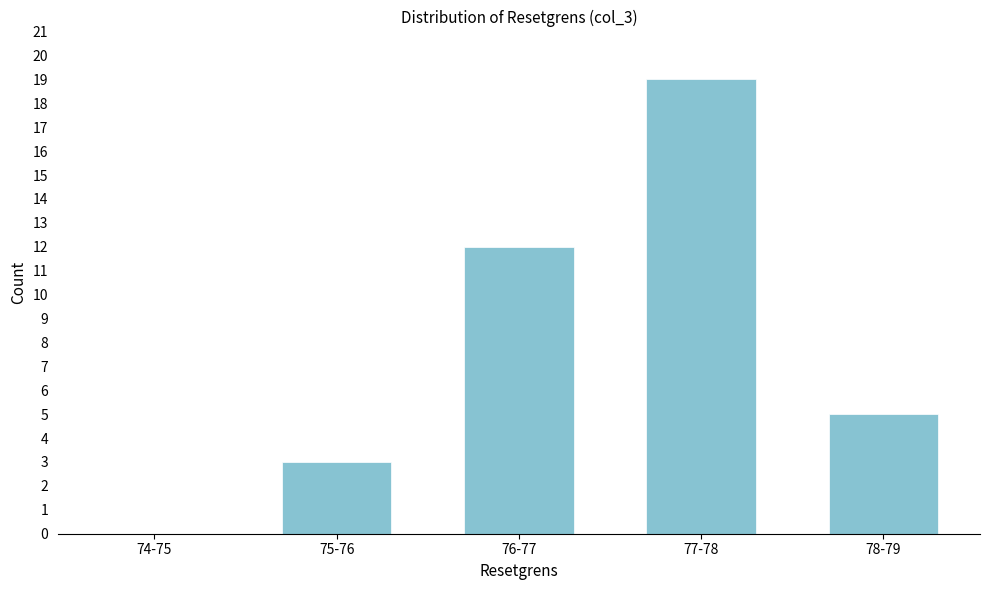

Reading left to right, what are all the values shown in this chart?

74-75=0	75-76=3	76-77=12	77-78=19	78-79=5